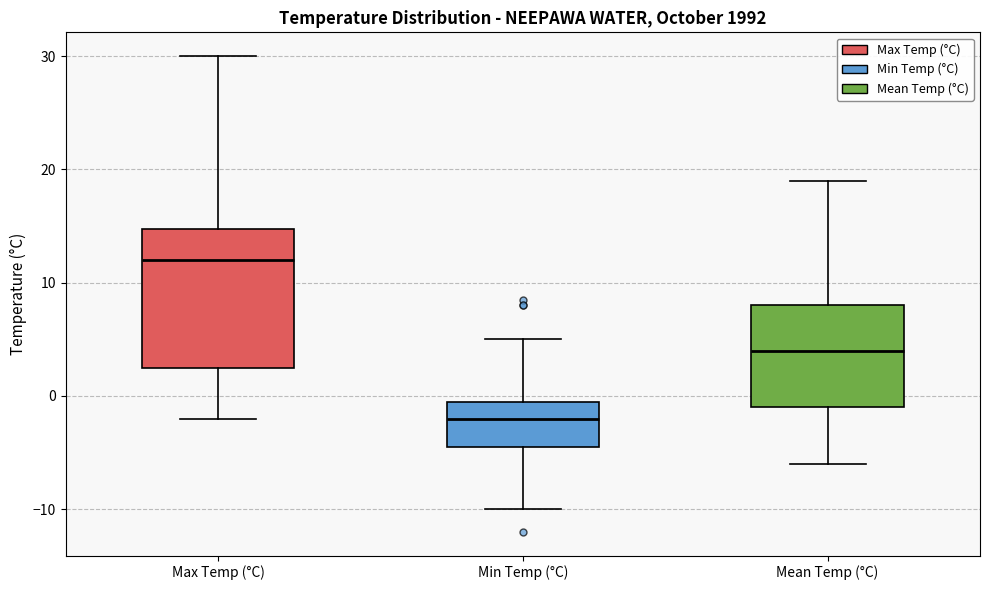

Reading left to right, read every box against the y-axis: the position of its median line, the range the box covers, and the ends of its whiskers. The values are not printed on the chart, so give them approximately, as read against the axis.

Max Temp (°C): median 12, box 3 to 15, whiskers -2 to 30
Min Temp (°C): median -2, box -4 to 0, whiskers -10 to 5
Mean Temp (°C): median 4, box -1 to 8, whiskers -6 to 19